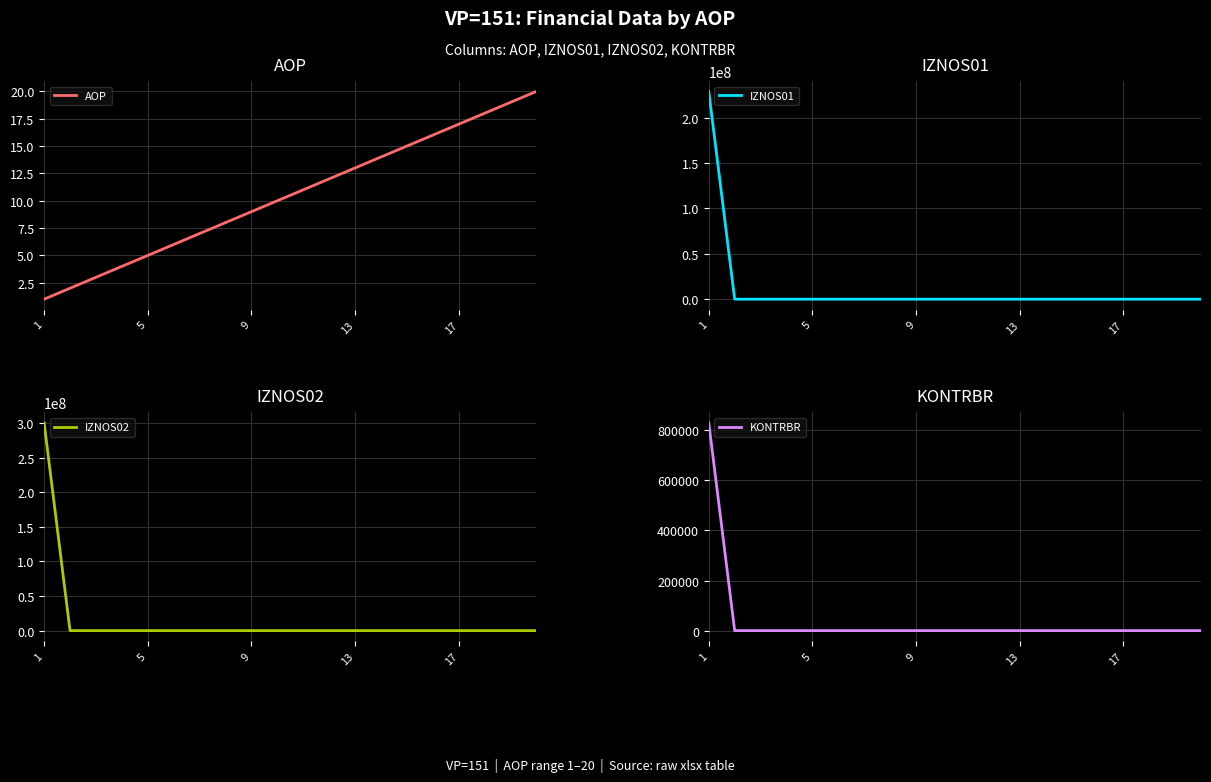

Is it true that KONTRBR equals 360150.8 at 17?

False